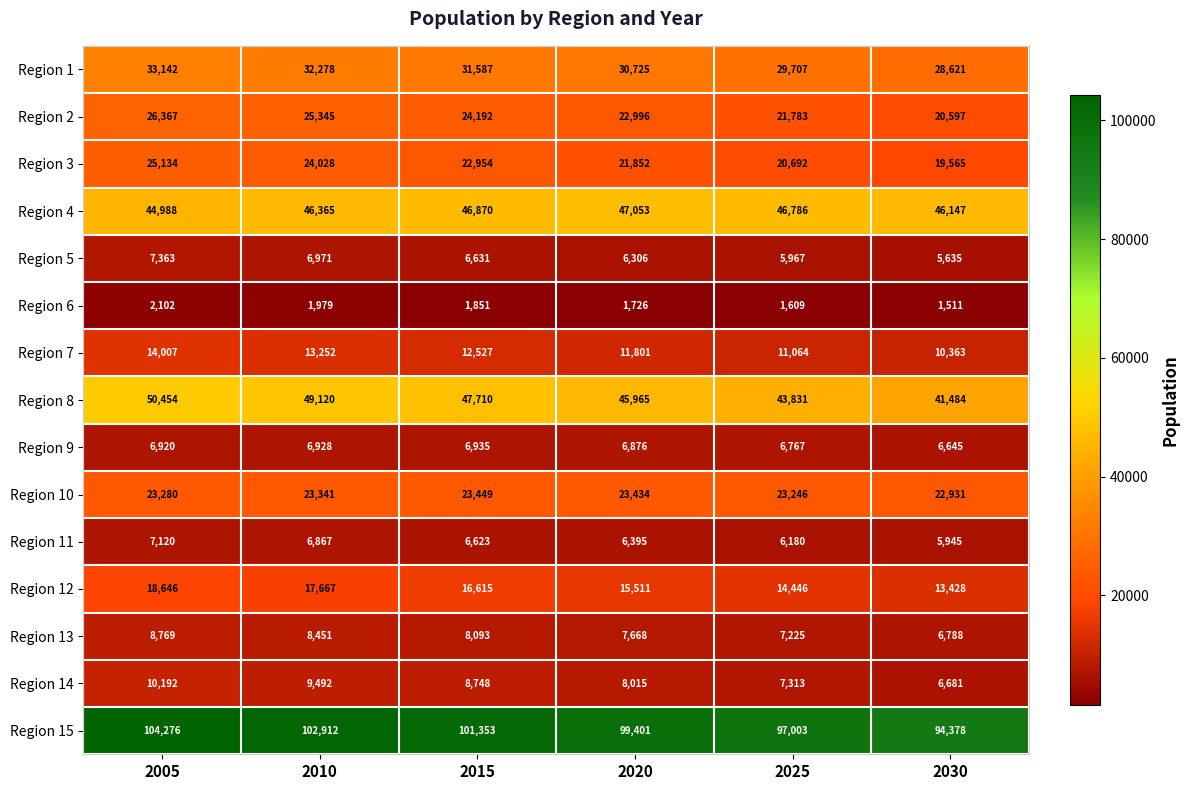

What is the total value across all series at 2010?

374996